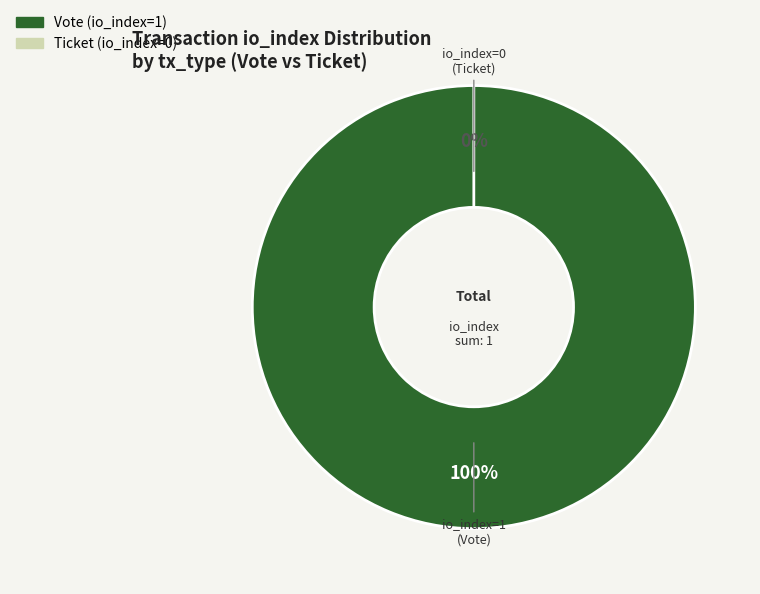

What is the total percentage of Vote (io_index=1) and Ticket (io_index=0)?

100.0%